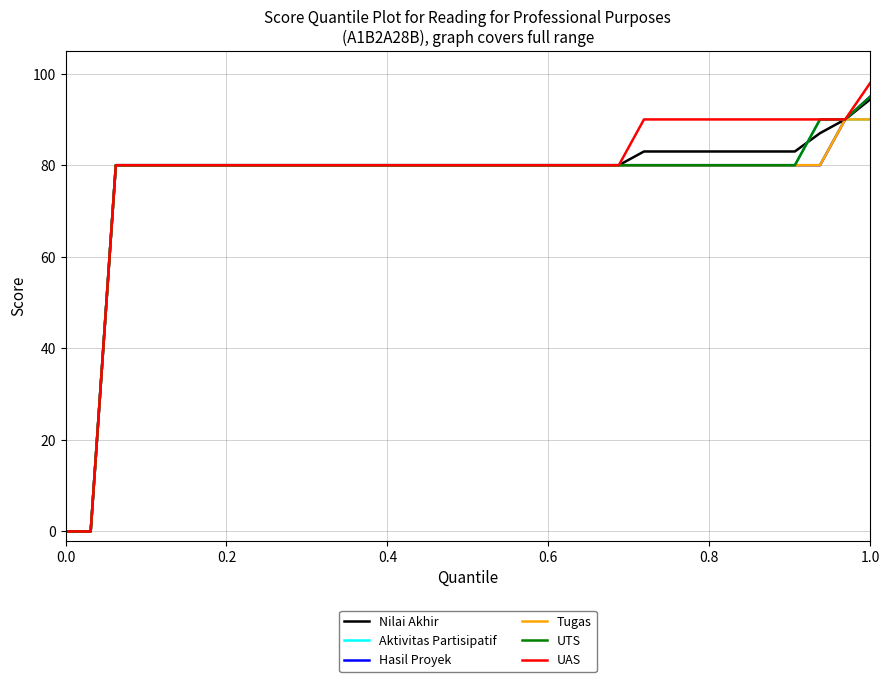

Which series has the largest range (max minus min)?

UAS